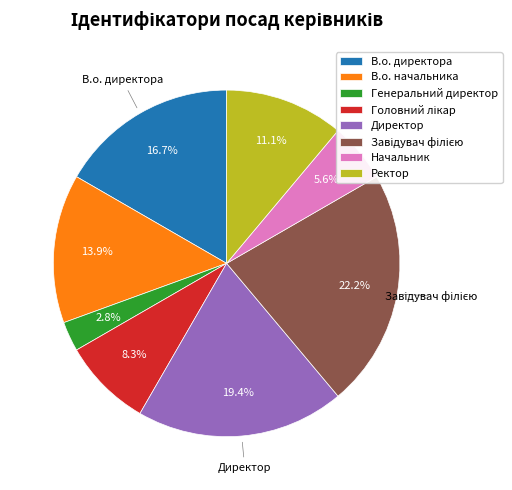

Between Ректор and Генеральний директор, which is larger?

Ректор